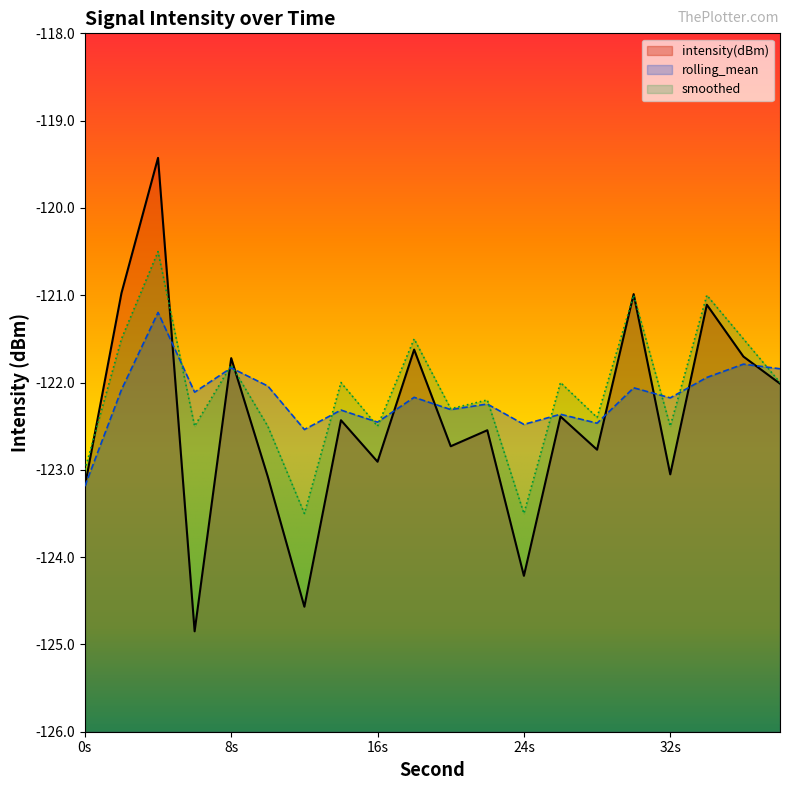

How many interior local valleys does the intensity(dBm) series have?

7